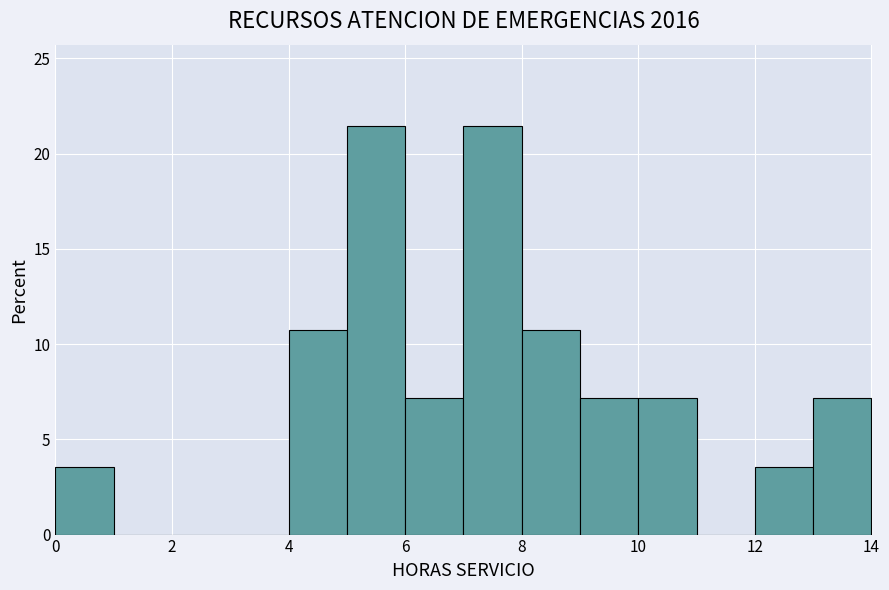

Reading left to right, list every bar in this chart as the range it spans on the x-axis followed by its height. The values are not printed on the chart, so give them approximately, as read against the axis.

0 to 1: 3.5
1 to 2: 0
2 to 3: 0
3 to 4: 0
4 to 5: 10.5
5 to 6: 21.5
6 to 7: 7.0
7 to 8: 21.5
8 to 9: 10.5
9 to 10: 7.0
10 to 11: 7.0
11 to 12: 0
12 to 13: 3.5
13 to 14: 7.0